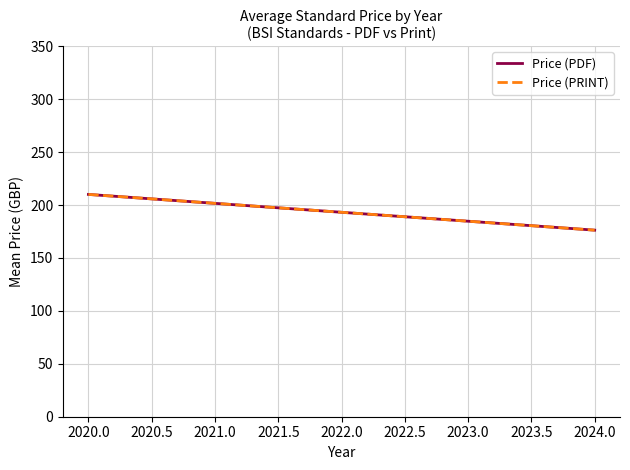

List the series in order of their peak value, highest first.

Price (PDF), Price (PRINT)